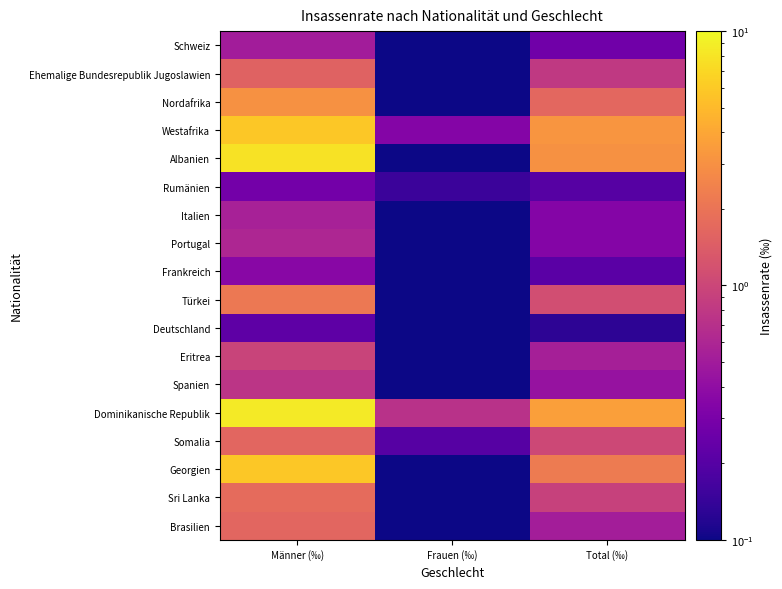

At Total (‰), list the series in order from largest to smallest.

Dominikanische Republik, Westafrika, Albanien, Georgien, Nordafrika, Türkei, Somalia, Sri Lanka, Ehemalige Bundesrepublik Jugoslawien, Eritrea, Brasilien, Spanien, Italien, Portugal, Schweiz, Frankreich, Rumänien, Deutschland